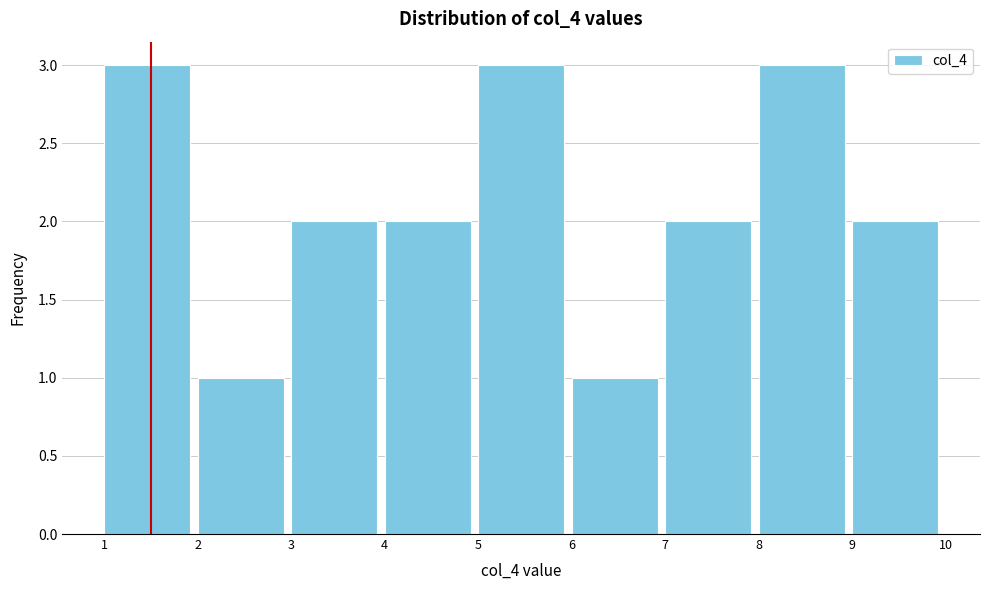

Reading left to right, list every bar in this chart as the range it spans on the x-axis followed by its height. The values are not printed on the chart, so give them approximately, as read against the axis.

1 to 2: 3
2 to 3: 1
3 to 4: 2
4 to 5: 2
5 to 6: 3
6 to 7: 1
7 to 8: 2
8 to 9: 3
9 to 10: 2